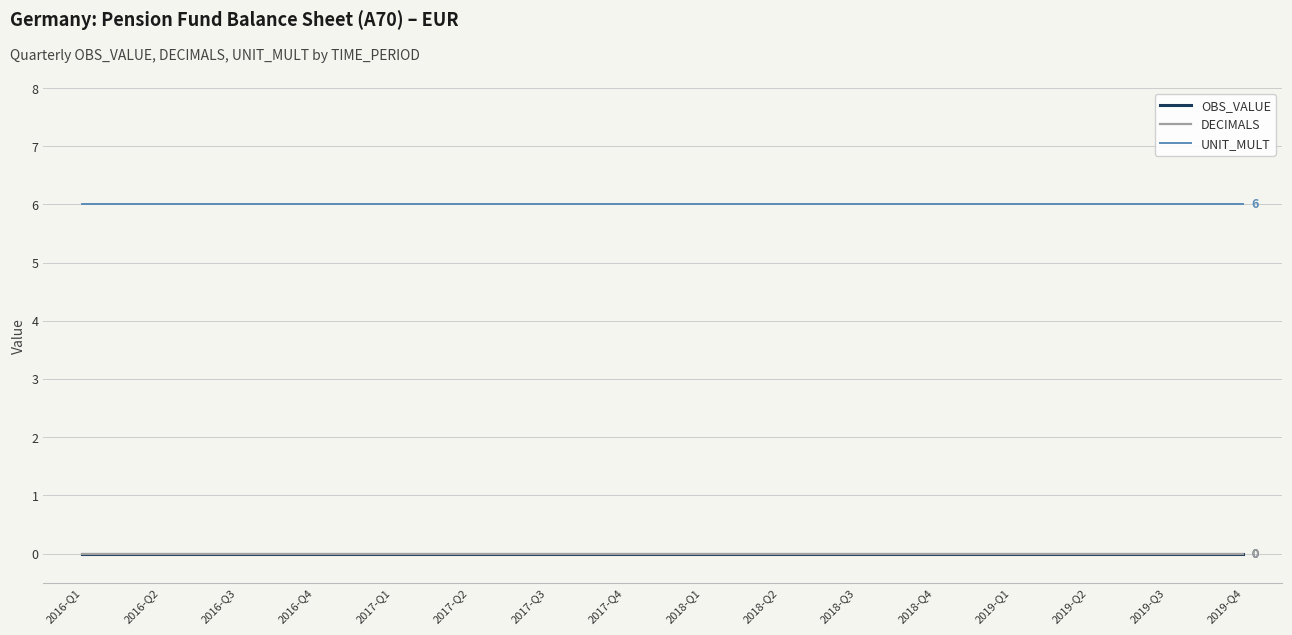

At which label does DECIMALS reach its peak?

2016-Q1